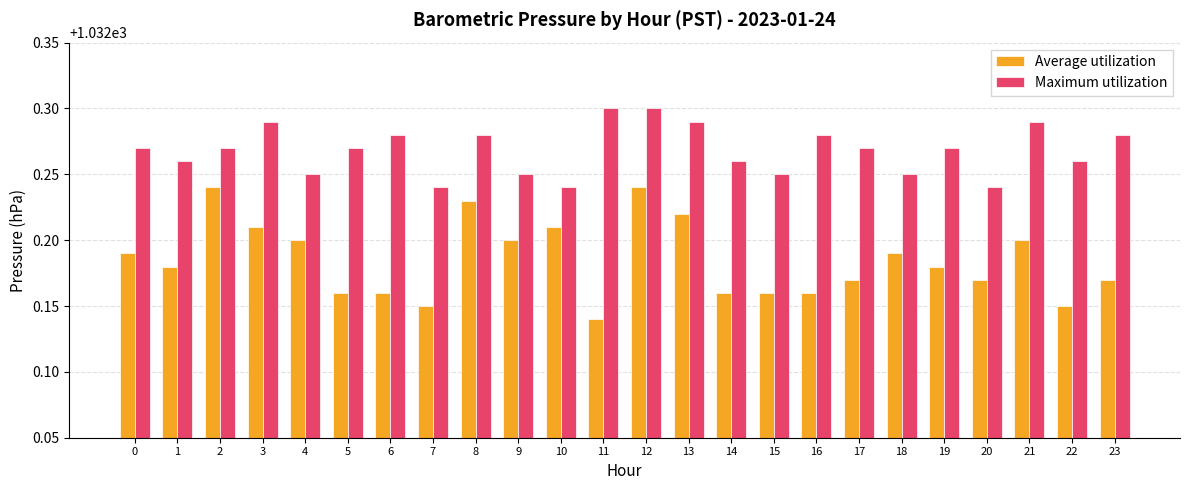

What are all the series names shown in the legend?

Average utilization, Maximum utilization